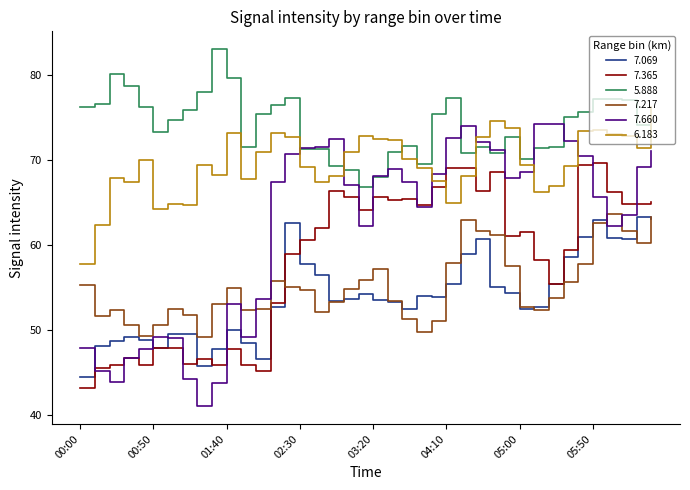

What is the difference between the highest and lowest values at 2006/07/09 05:30?

19.5